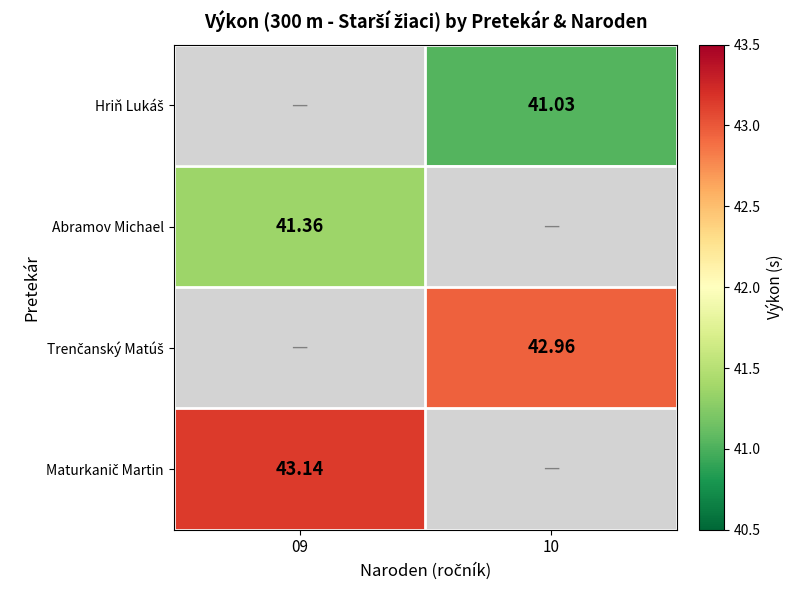

What is the total value across all series at 09?

84.5